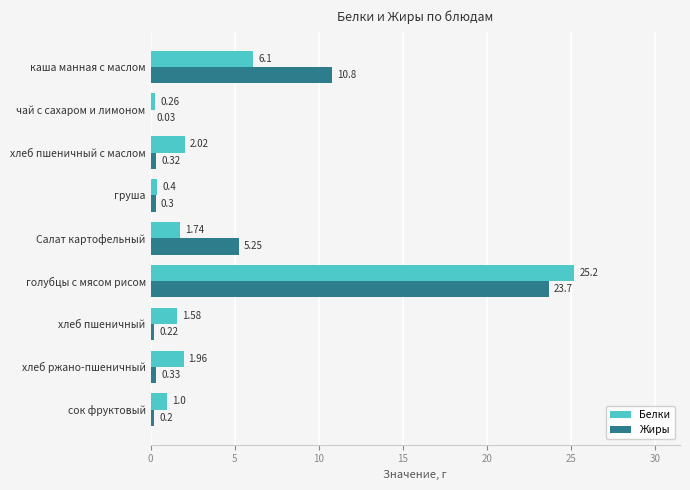

Which series has the largest total across all categories?

Жиры